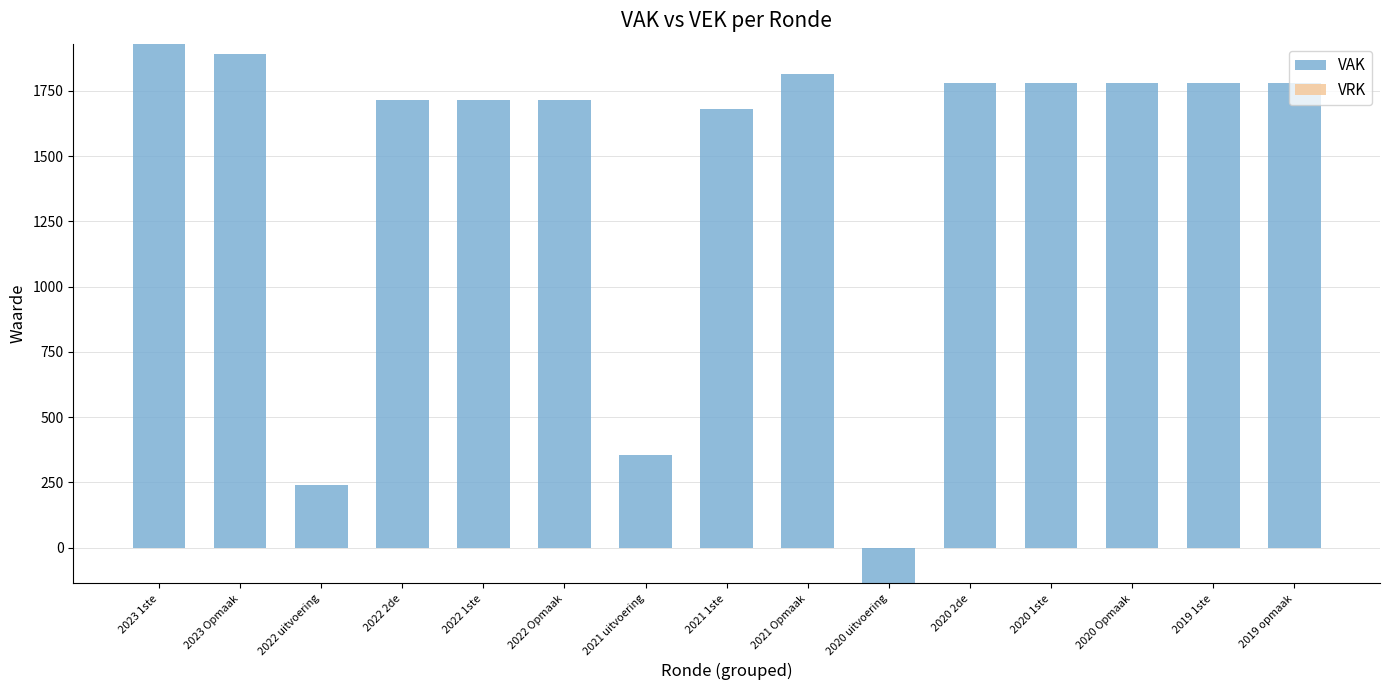

True or false: the data shows 1816 at 2021 Opmaak.

True